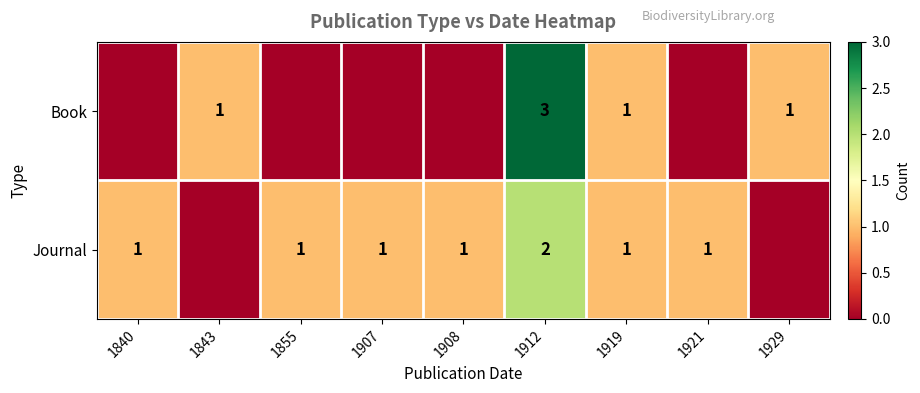

At which category does the chart reach its minimum across all series?

1840